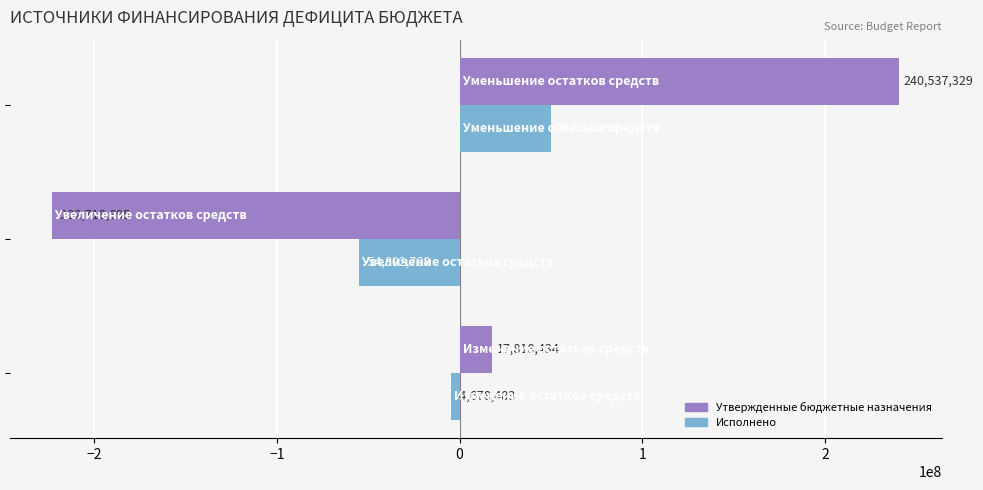

Which series has the widest spread of values?

Утвержденные бюджетные назначения